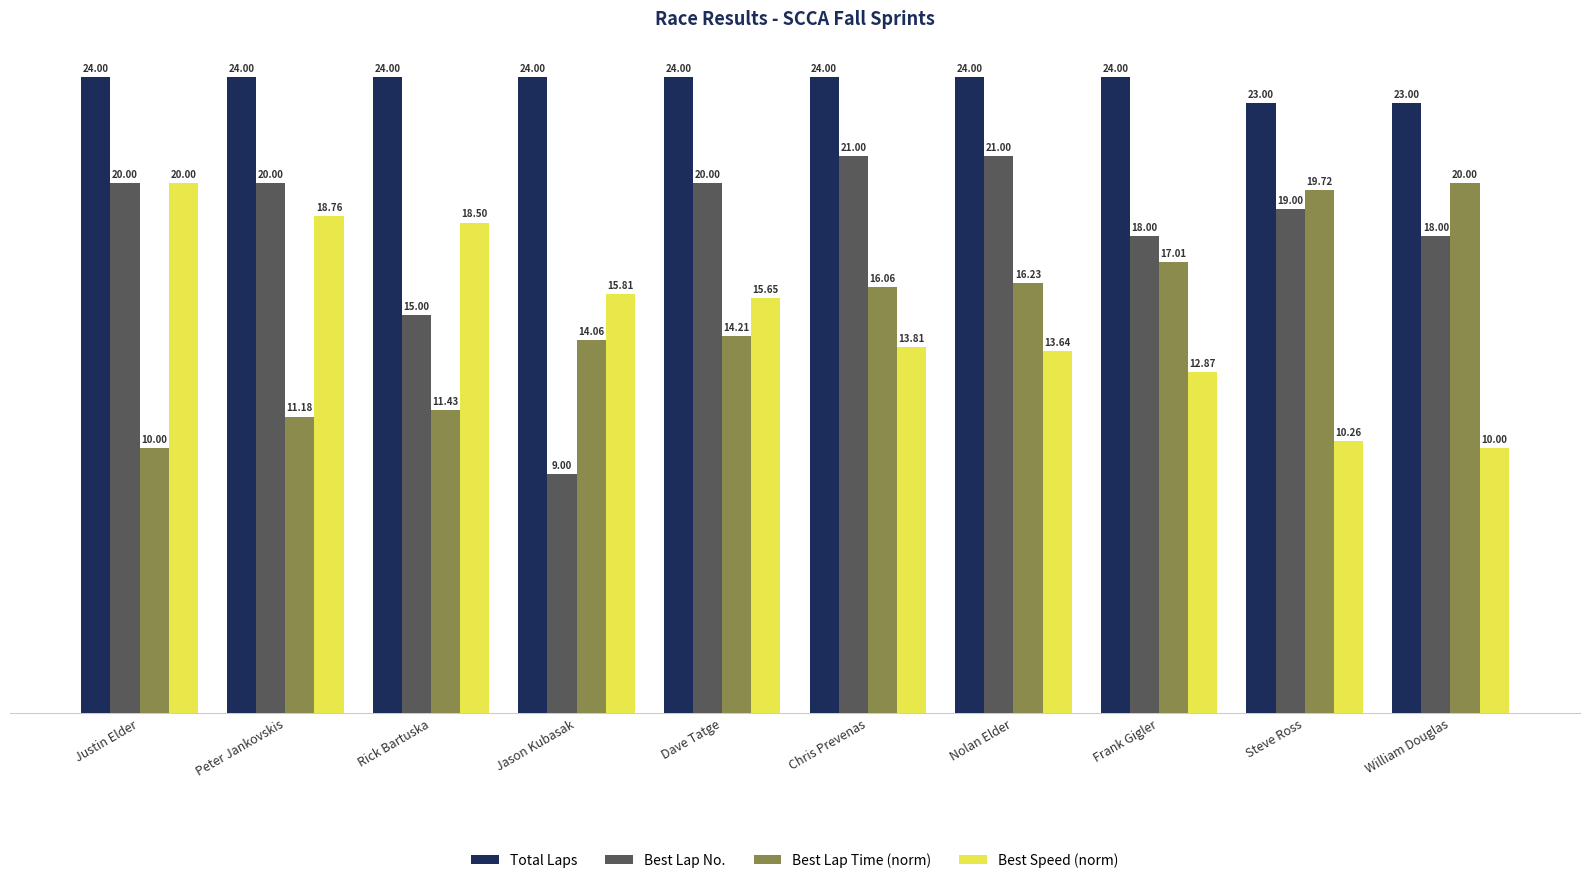

At Dave Tatge, list the series in order from largest to smallest.

Total Laps, Best Lap No., Best Speed (norm), Best Lap Time (norm)